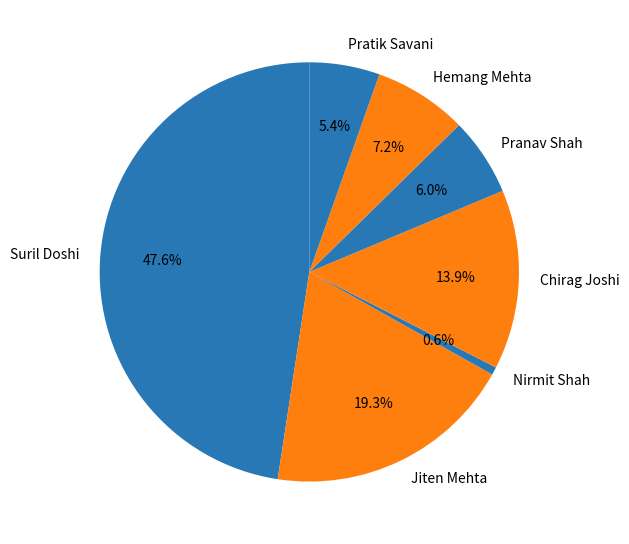

To the nearest percent, what is the average slice percentage?

14%